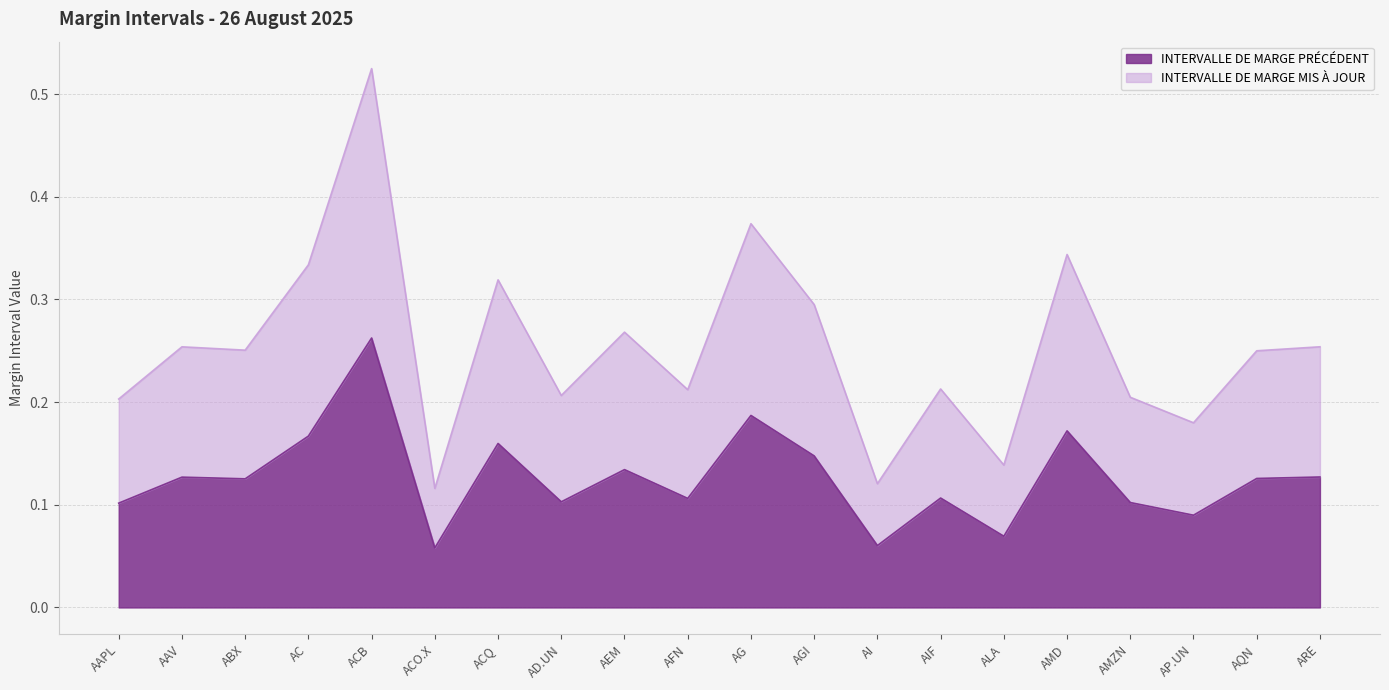

Which series has the largest total across all categories?

INTERVALLE DE MARGE MIS À JOUR